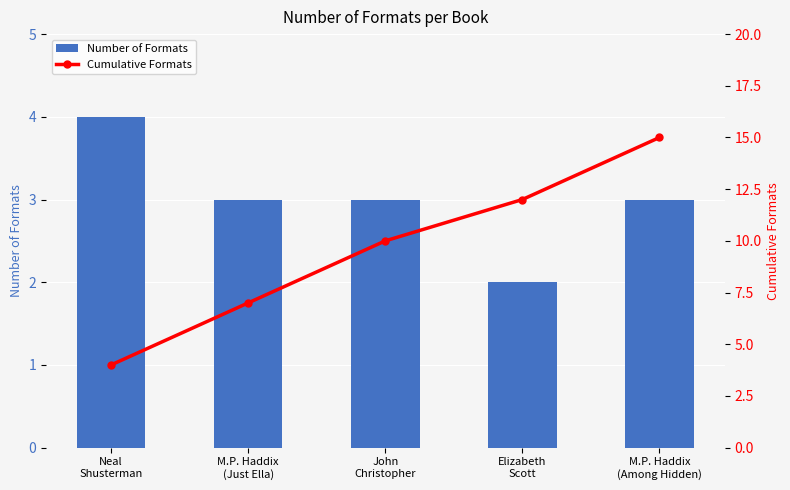

True or false: Number of Formats has a value of 4 at M.P. Haddix
(Just Ella).

False